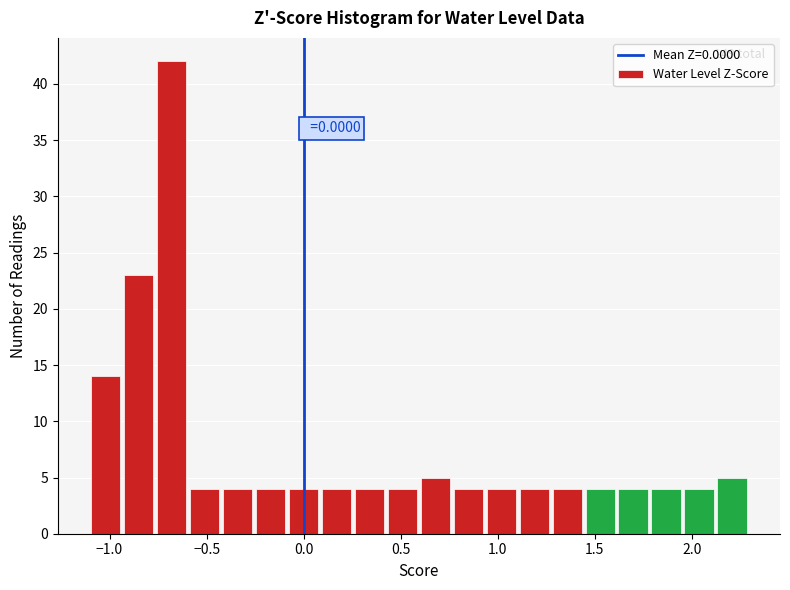

Around what value on the x-axis is the tallest bar? Give the approximate position of its centre, as read against the axis.

-0.70